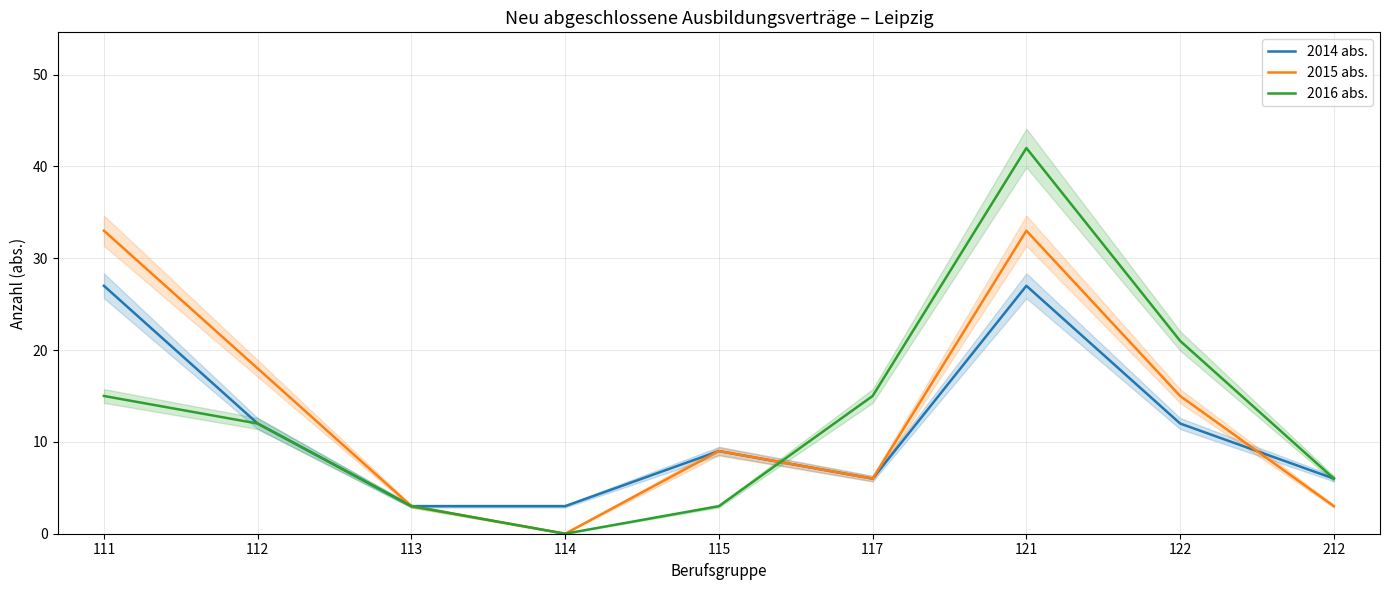

Rank the categories by 2014 abs. value from lowest to highest.

113, 114, 117, 212, 115, 112, 122, 111, 121